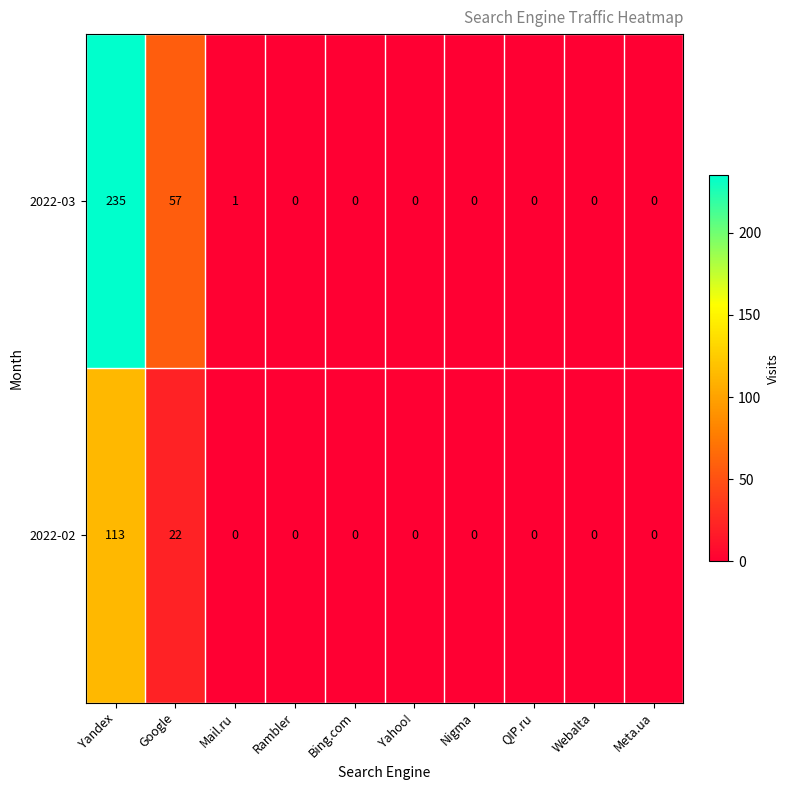

Which series has the largest total across all categories?

2022-03